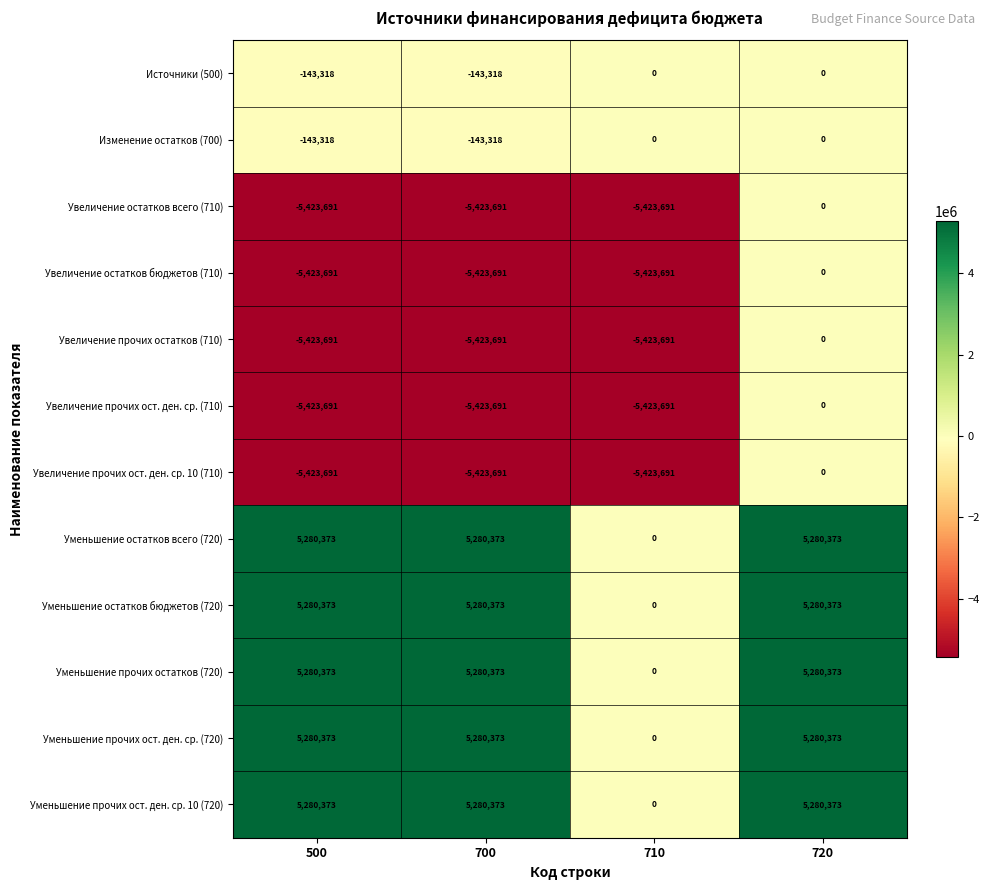

True or false: Уменьшение прочих ост. ден. ср. (720) has a value of 5280373 at 720.

True